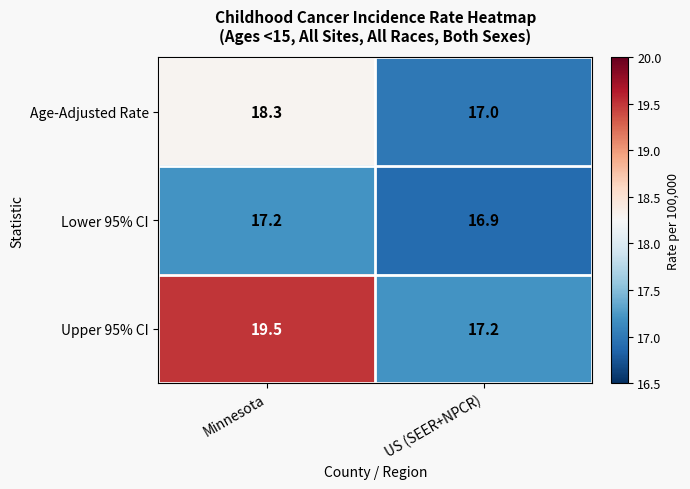

True or false: Age-Adjusted Rate has a value of 27.9 at Minnesota.

False